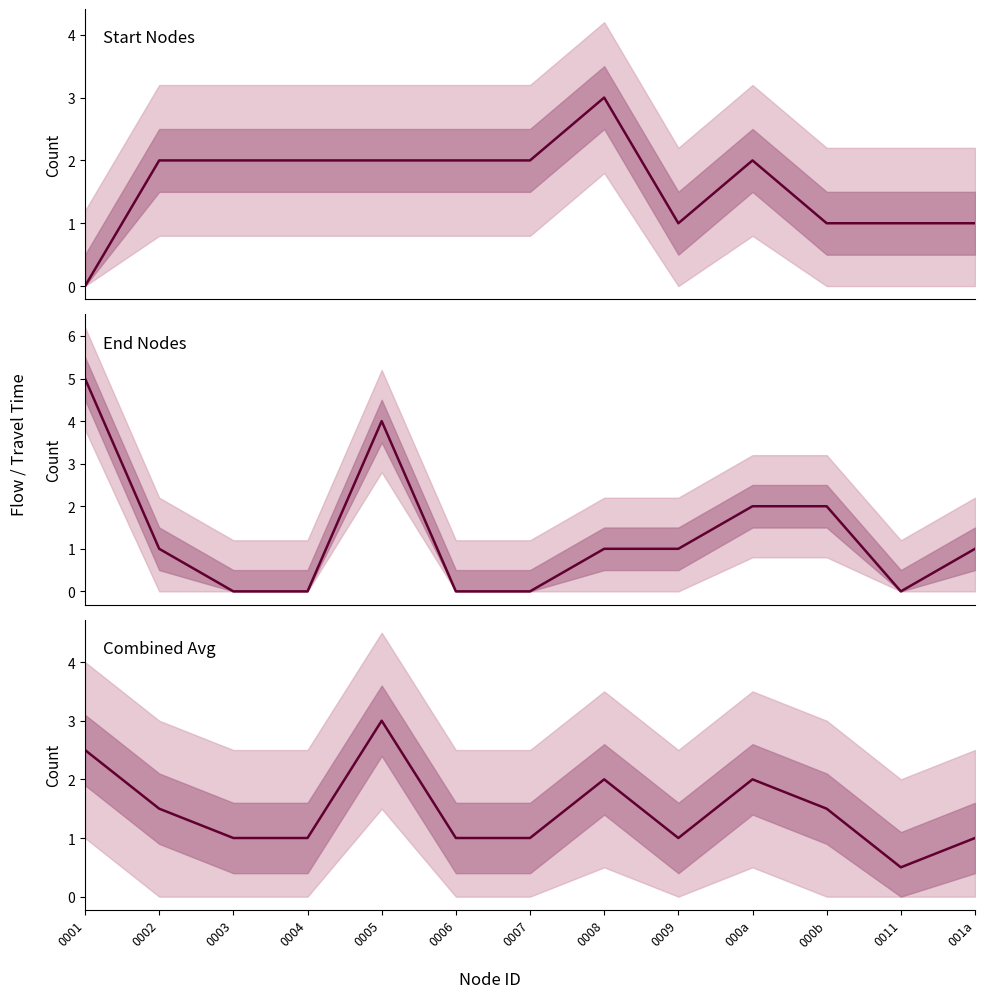

Reading left to right, extract all data points from this chart.

Start node count: 0001=0.0	0002=2.0	0003=2.0	0004=2.0	0005=2.0	0006=2.0	0007=2.0	0008=3.0	0009=1.0	000a=2.0	000b=1.0	0011=1.0	001a=1.0
End node count: 0001=5.0	0002=1.0	0003=0.0	0004=0.0	0005=4.0	0006=0.0	0007=0.0	0008=1.0	0009=1.0	000a=2.0	000b=2.0	0011=0.0	001a=1.0
Avg node count: 0001=2.5	0002=1.5	0003=1.0	0004=1.0	0005=3.0	0006=1.0	0007=1.0	0008=2.0	0009=1.0	000a=2.0	000b=1.5	0011=0.5	001a=1.0